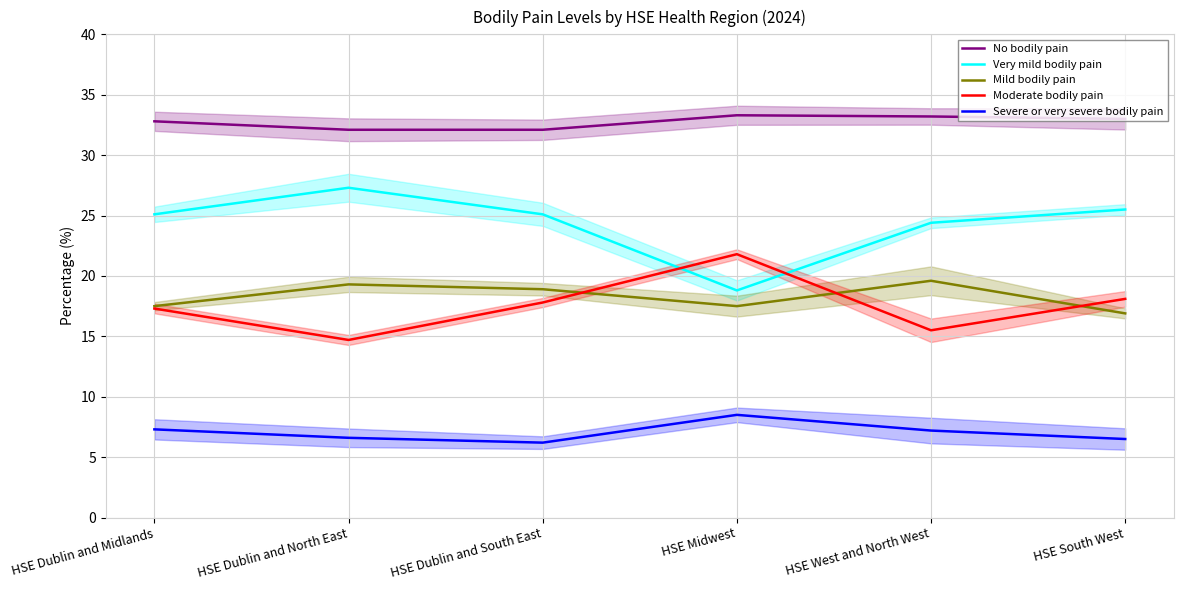

What is the minimum value for Moderate bodily pain?

14.7